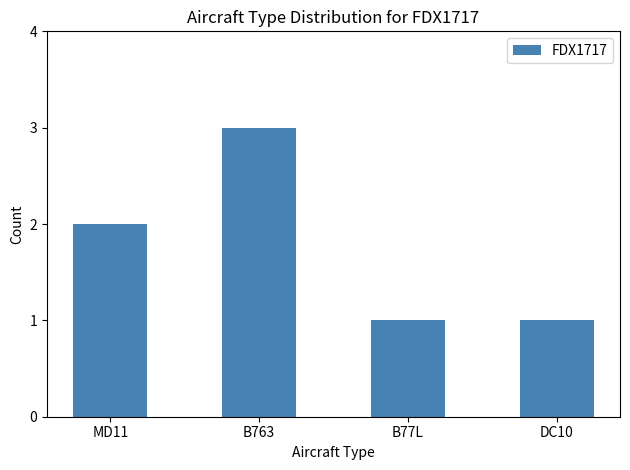

Which has a higher value, B763 or MD11?

B763